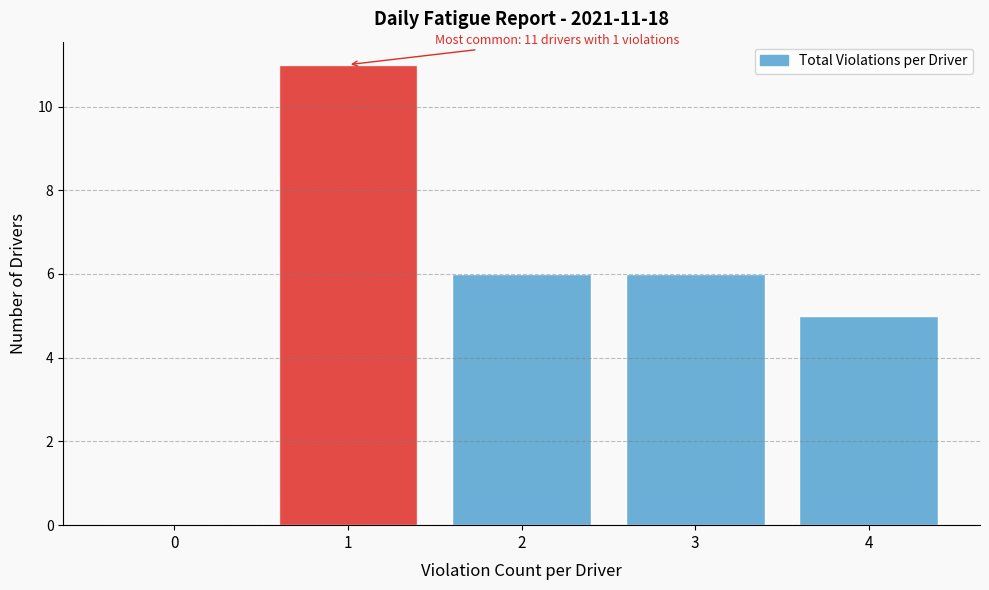

Is it true that the value at 0 is 7?

False